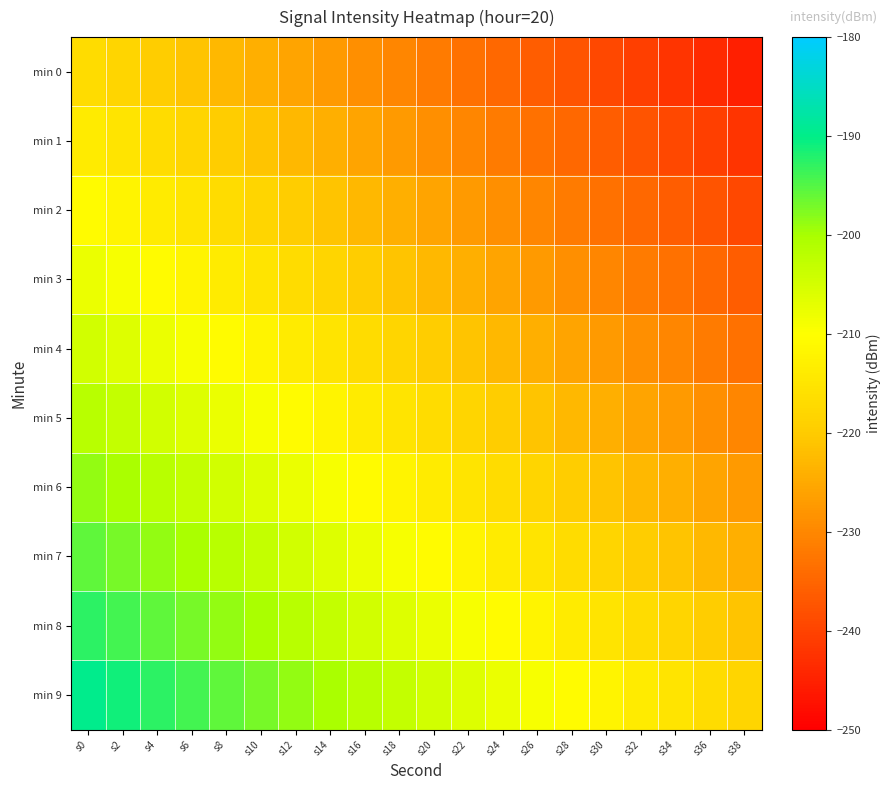

What is the spread (max minus min) of values at s22?

27.0